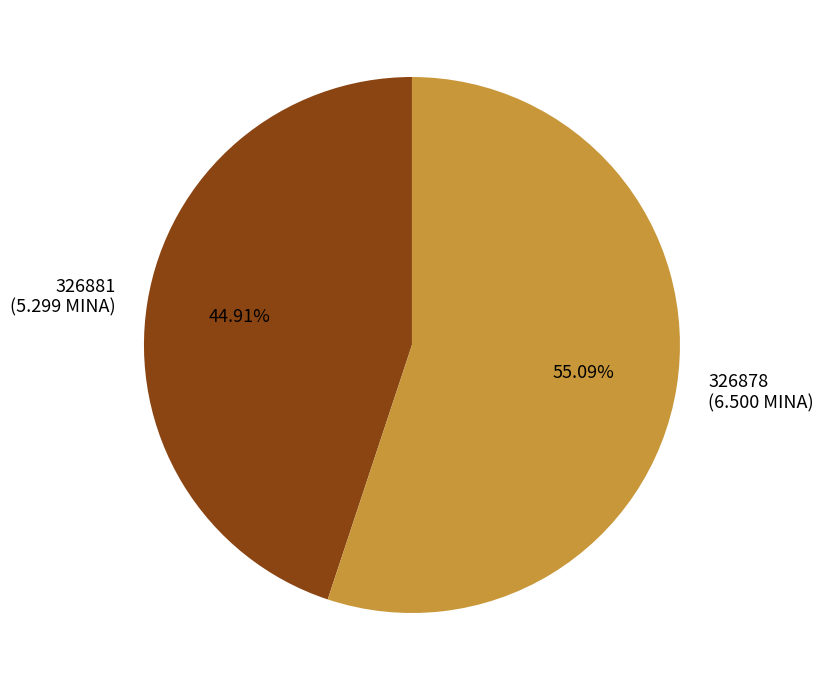

What is the majority slice?

326878